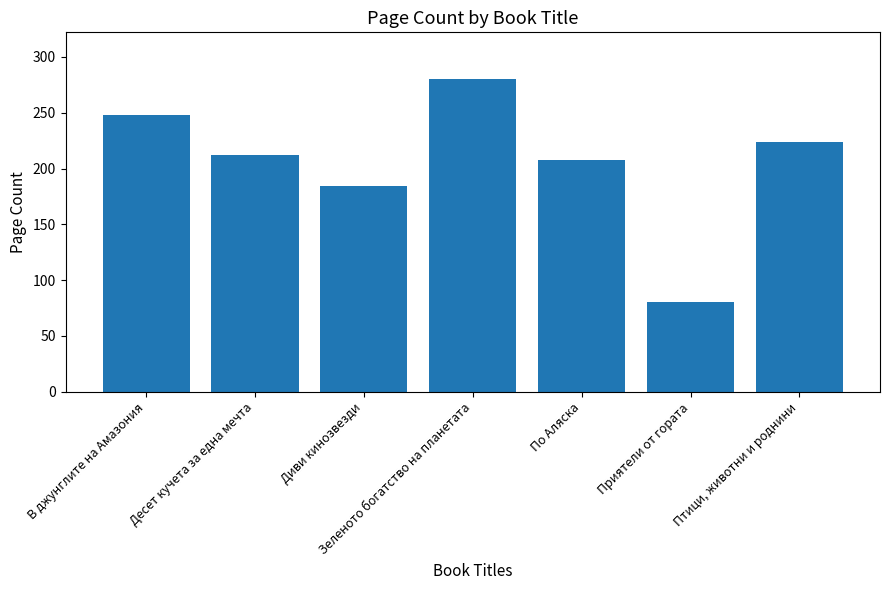

What is the ratio of the value at Диви кинозвезди to the value at Зеленото богатство на планетата?

0.7